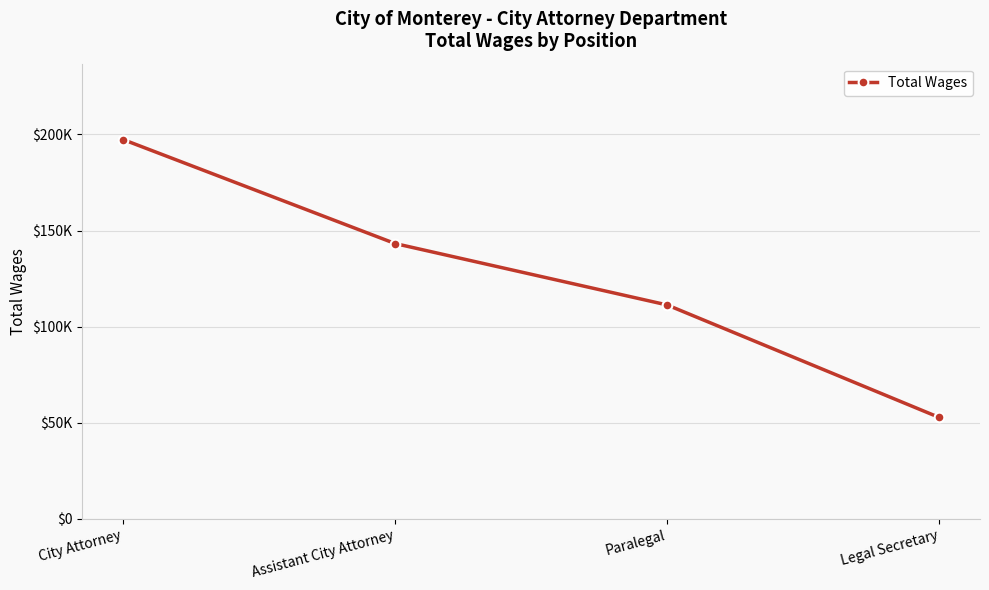

Does the chart have visible grid lines?

Yes